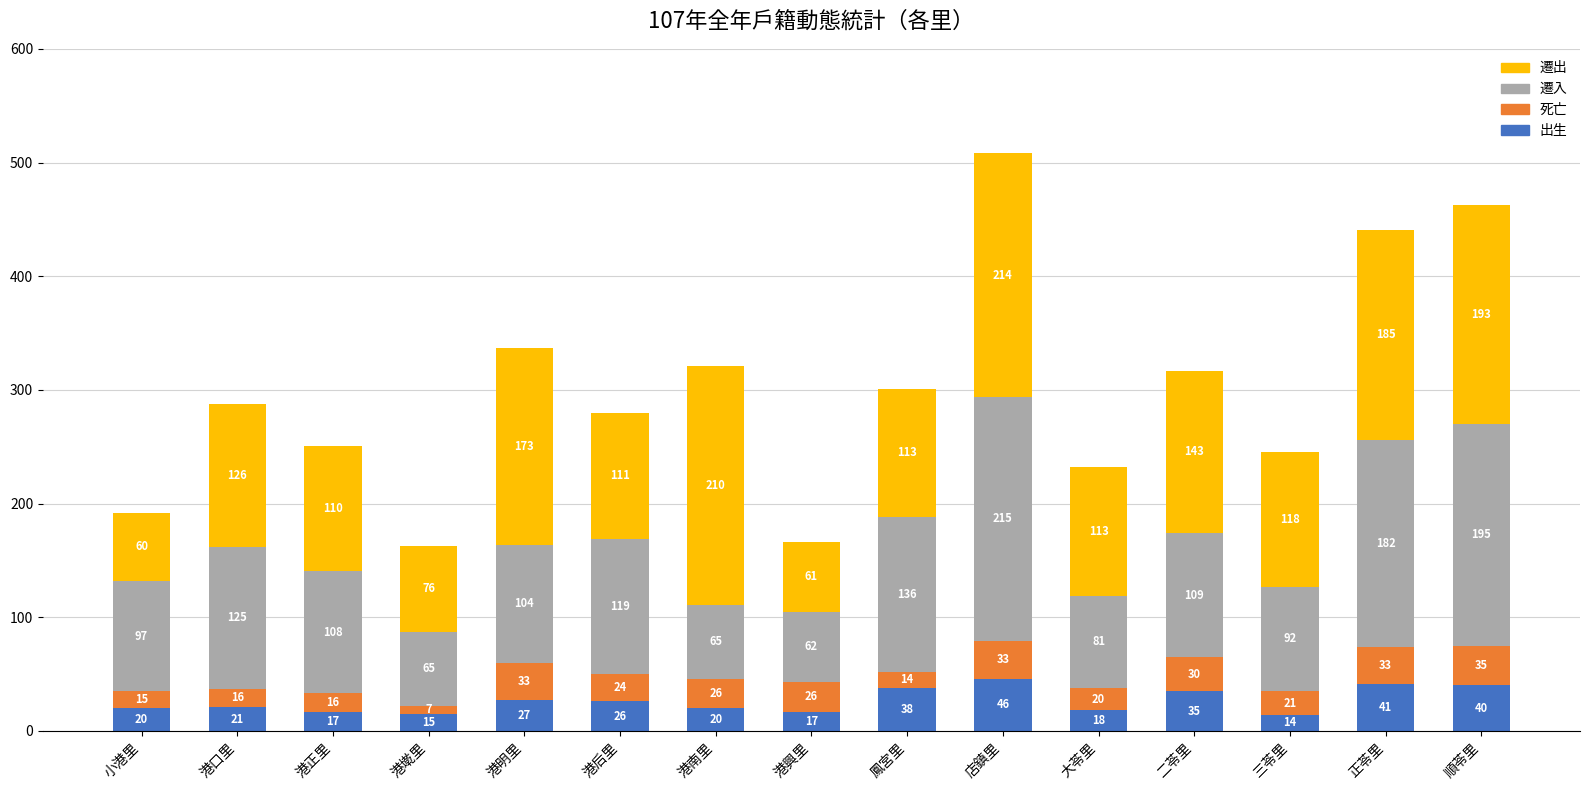

True or false: 出生 has a value of 21 at 港口里.

True